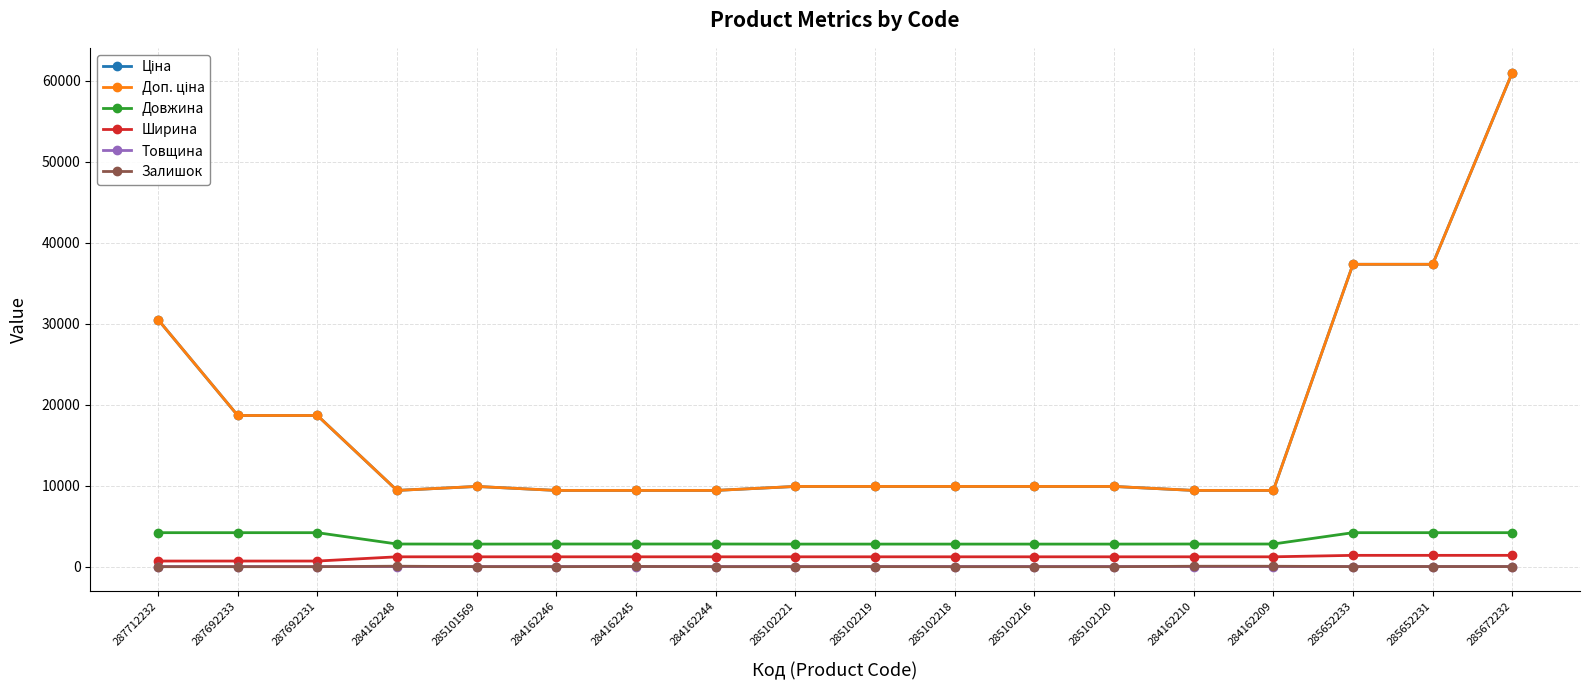

Is it true that Ціна equals 9908.5 at 285102221?

True